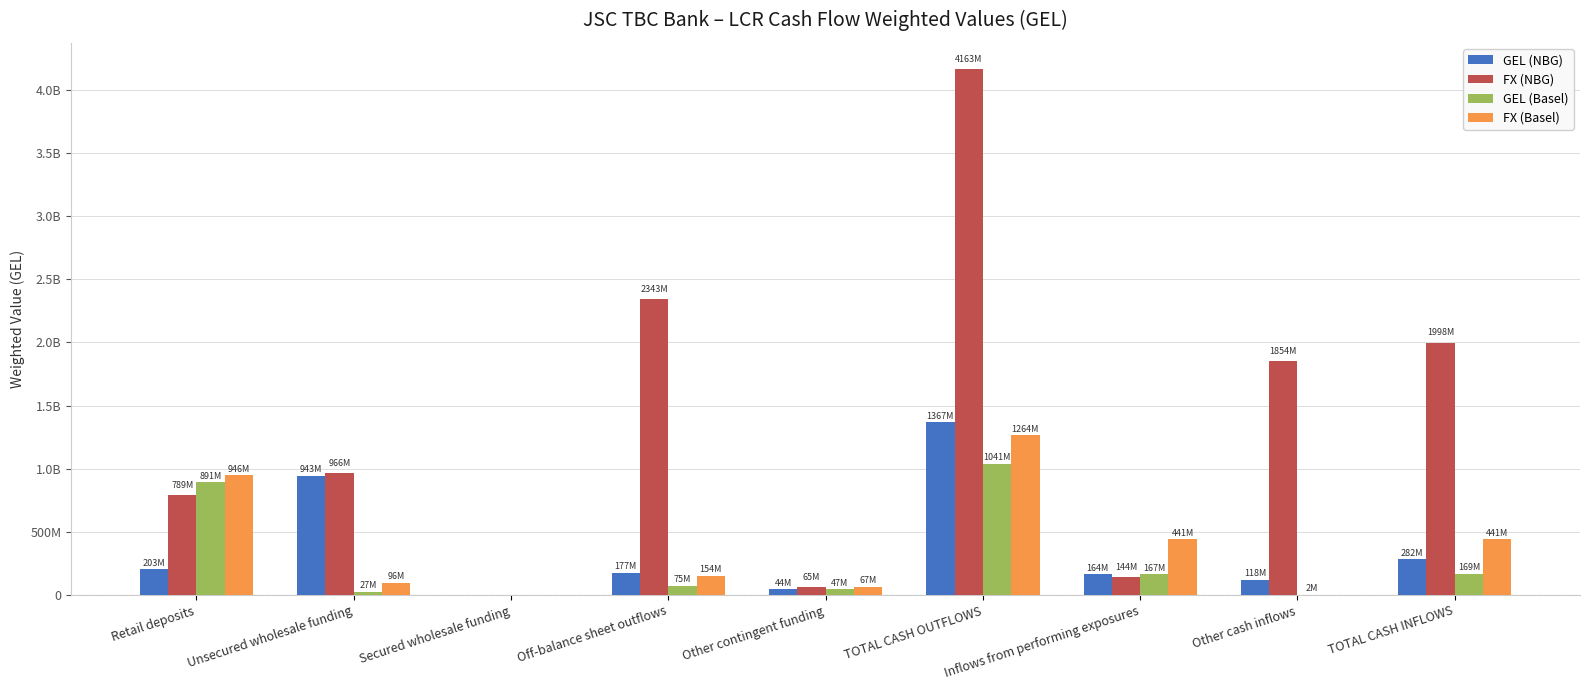

At which label does FX (Basel) first exceed 154006996?

Retail deposits